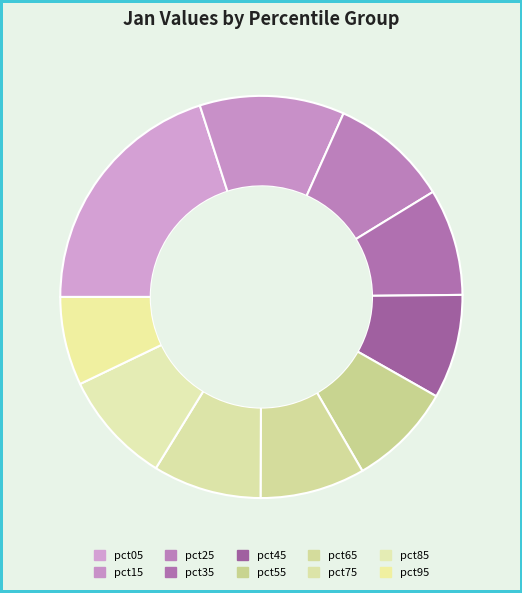

How many slices are in this pie chart?

10